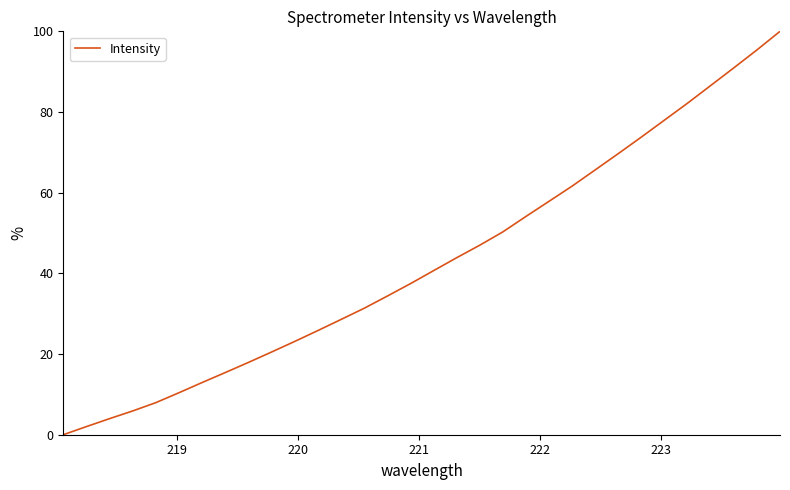

What is the greatest value displayed?

100.0